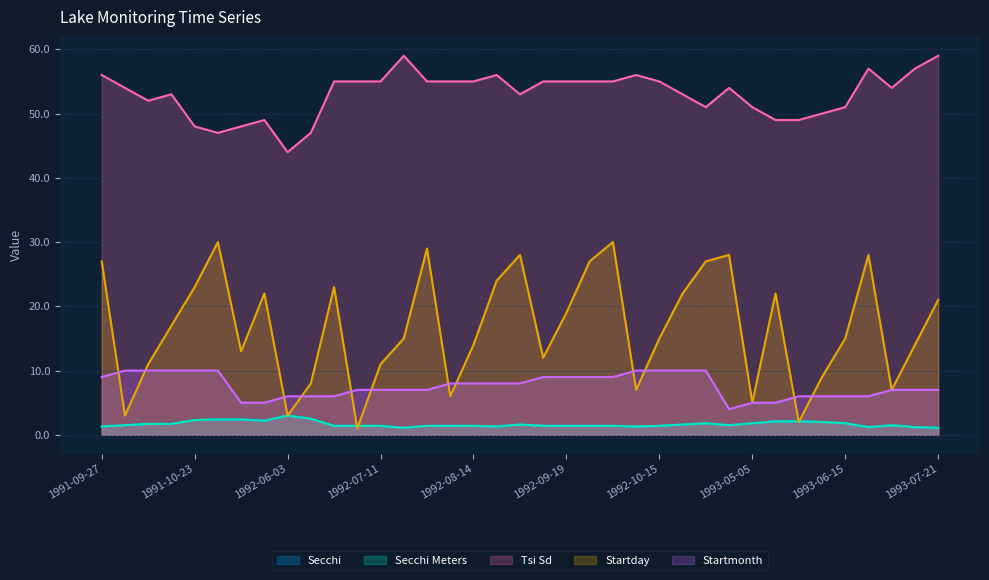

Reading left to right, what are all the values shown in this chart?

Secchi: 1991-09-27=1.3	1991-10-03=1.5	1991-10-11=1.7	1991-10-17=1.7	1991-10-23=2.3	1991-10-30=2.4	1992-05-13=2.4	1992-05-22=2.2	1992-06-03=3.0	1992-06-08=2.5	1992-06-23=1.4	1992-07-01=1.4	1992-07-11=1.4	1992-07-15=1.1	1992-07-29=1.4	1992-08-06=1.4	1992-08-14=1.4	1992-08-24=1.3	1992-08-28=1.6	1992-09-12=1.4	1992-09-19=1.4	1992-09-27=1.4	1992-09-30=1.4	1992-10-07=1.3	1992-10-15=1.4	1992-10-22=1.6	1992-10-27=1.8	1993-04-28=1.5	1993-05-05=1.8	1993-05-22=2.1	1993-06-02=2.1	1993-06-09=2.0	1993-06-15=1.8	1993-06-28=1.2	1993-07-07=1.5	1993-07-14=1.2	1993-07-21=1.1
Secchi Meters: 1991-09-27=1.3	1991-10-03=1.5	1991-10-11=1.7	1991-10-17=1.7	1991-10-23=2.3	1991-10-30=2.4	1992-05-13=2.4	1992-05-22=2.2	1992-06-03=3.0	1992-06-08=2.5	1992-06-23=1.4	1992-07-01=1.4	1992-07-11=1.4	1992-07-15=1.1	1992-07-29=1.4	1992-08-06=1.4	1992-08-14=1.4	1992-08-24=1.3	1992-08-28=1.6	1992-09-12=1.4	1992-09-19=1.4	1992-09-27=1.4	1992-09-30=1.4	1992-10-07=1.3	1992-10-15=1.4	1992-10-22=1.6	1992-10-27=1.8	1993-04-28=1.5	1993-05-05=1.8	1993-05-22=2.1	1993-06-02=2.1	1993-06-09=2.0	1993-06-15=1.8	1993-06-28=1.2	1993-07-07=1.5	1993-07-14=1.2	1993-07-21=1.1
Tsi Sd: 1991-09-27=56.0	1991-10-03=54.0	1991-10-11=52.0	1991-10-17=53.0	1991-10-23=48.0	1991-10-30=47.0	1992-05-13=48.0	1992-05-22=49.0	1992-06-03=44.0	1992-06-08=47.0	1992-06-23=55.0	1992-07-01=55.0	1992-07-11=55.0	1992-07-15=59.0	1992-07-29=55.0	1992-08-06=55.0	1992-08-14=55.0	1992-08-24=56.0	1992-08-28=53.0	1992-09-12=55.0	1992-09-19=55.0	1992-09-27=55.0	1992-09-30=55.0	1992-10-07=56.0	1992-10-15=55.0	1992-10-22=53.0	1992-10-27=51.0	1993-04-28=54.0	1993-05-05=51.0	1993-05-22=49.0	1993-06-02=49.0	1993-06-09=50.0	1993-06-15=51.0	1993-06-28=57.0	1993-07-07=54.0	1993-07-14=57.0	1993-07-21=59.0
Startday: 1991-09-27=27.0	1991-10-03=3.0	1991-10-11=11.0	1991-10-17=17.0	1991-10-23=23.0	1991-10-30=30.0	1992-05-13=13.0	1992-05-22=22.0	1992-06-03=3.0	1992-06-08=8.0	1992-06-23=23.0	1992-07-01=1.0	1992-07-11=11.0	1992-07-15=15.0	1992-07-29=29.0	1992-08-06=6.0	1992-08-14=14.0	1992-08-24=24.0	1992-08-28=28.0	1992-09-12=12.0	1992-09-19=19.0	1992-09-27=27.0	1992-09-30=30.0	1992-10-07=7.0	1992-10-15=15.0	1992-10-22=22.0	1992-10-27=27.0	1993-04-28=28.0	1993-05-05=5.0	1993-05-22=22.0	1993-06-02=2.0	1993-06-09=9.0	1993-06-15=15.0	1993-06-28=28.0	1993-07-07=7.0	1993-07-14=14.0	1993-07-21=21.0
Startmonth: 1991-09-27=9.0	1991-10-03=10.0	1991-10-11=10.0	1991-10-17=10.0	1991-10-23=10.0	1991-10-30=10.0	1992-05-13=5.0	1992-05-22=5.0	1992-06-03=6.0	1992-06-08=6.0	1992-06-23=6.0	1992-07-01=7.0	1992-07-11=7.0	1992-07-15=7.0	1992-07-29=7.0	1992-08-06=8.0	1992-08-14=8.0	1992-08-24=8.0	1992-08-28=8.0	1992-09-12=9.0	1992-09-19=9.0	1992-09-27=9.0	1992-09-30=9.0	1992-10-07=10.0	1992-10-15=10.0	1992-10-22=10.0	1992-10-27=10.0	1993-04-28=4.0	1993-05-05=5.0	1993-05-22=5.0	1993-06-02=6.0	1993-06-09=6.0	1993-06-15=6.0	1993-06-28=6.0	1993-07-07=7.0	1993-07-14=7.0	1993-07-21=7.0